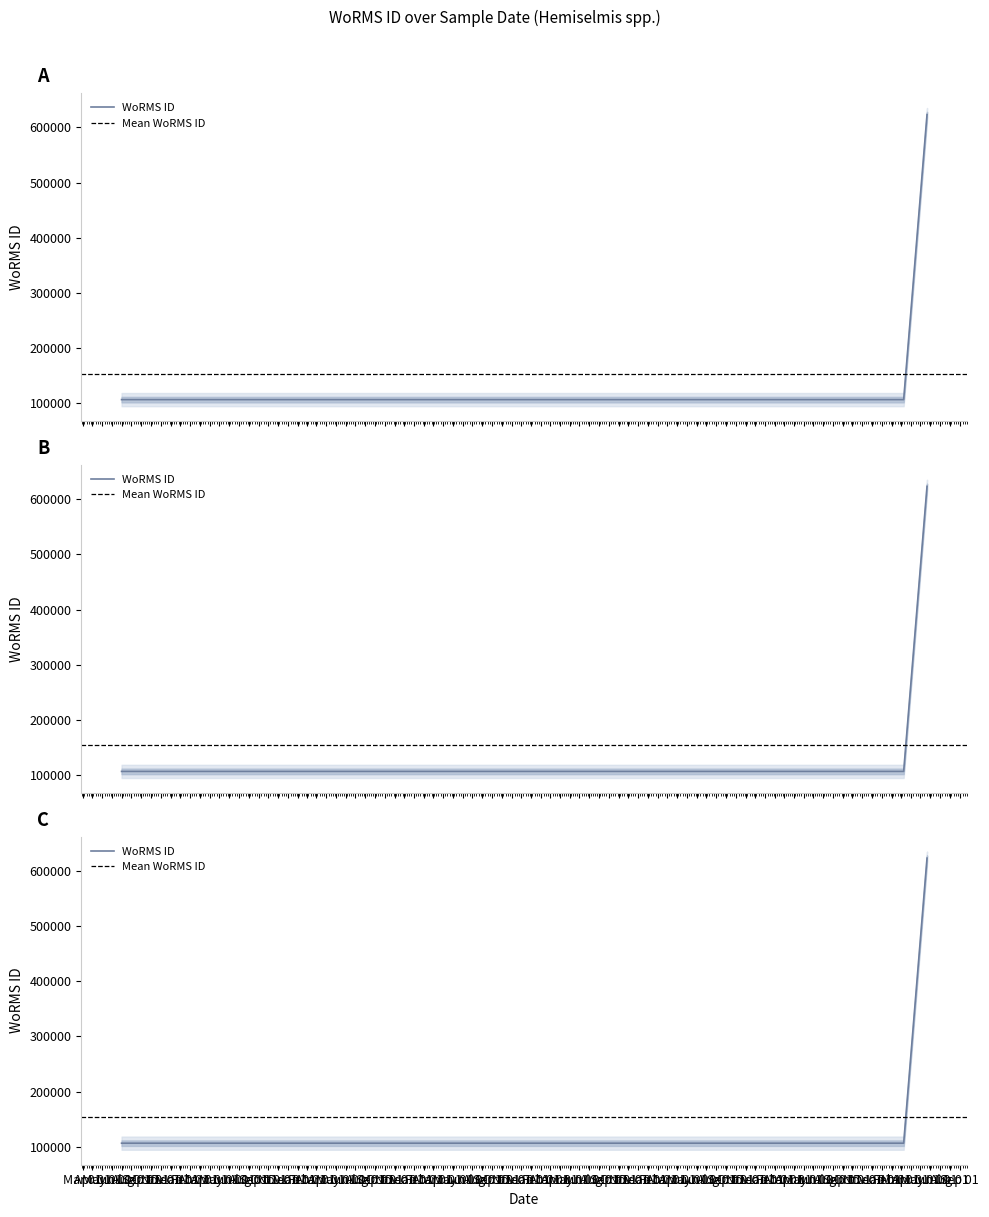

Is it true that the value at 2017-11-10 is 147050?

False